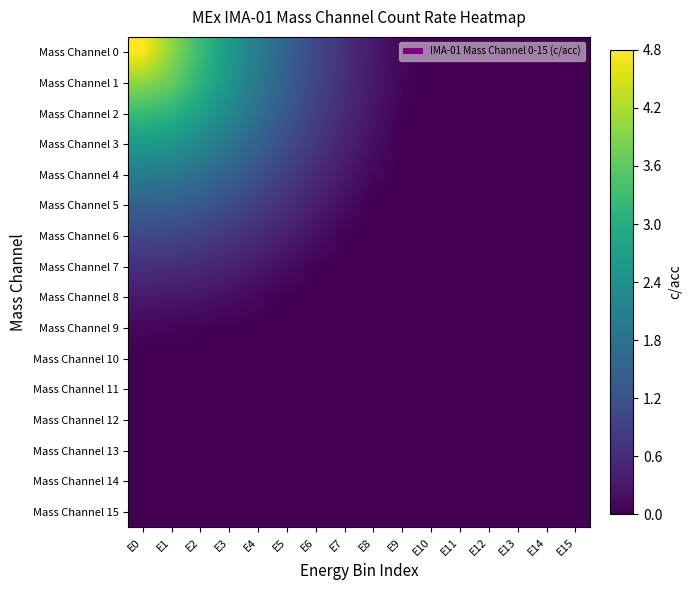

What is the greatest value displayed?

4.8